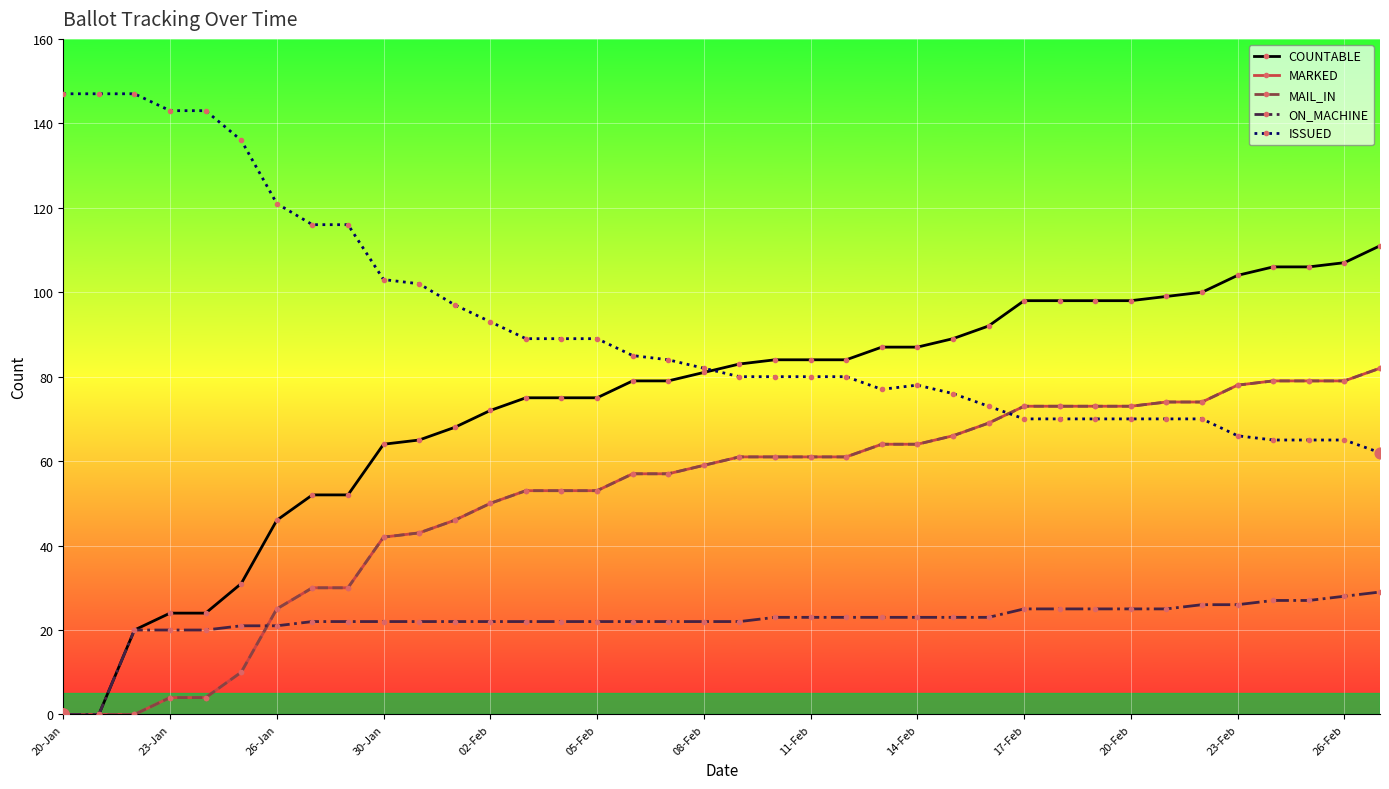

What are all the series names shown in the legend?

COUNTABLE, MARKED, MAIL_IN, ON_MACHINE, ISSUED